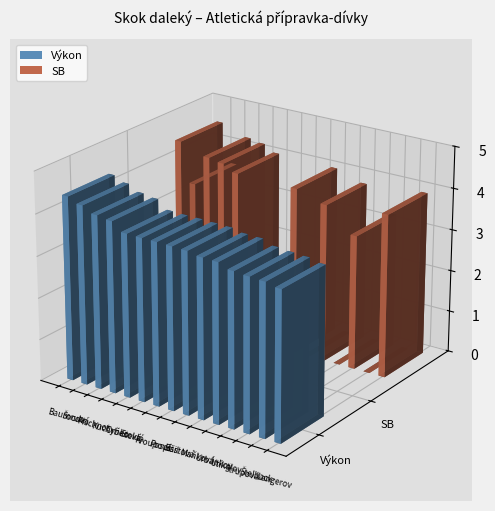

How many series are shown in this chart?

2